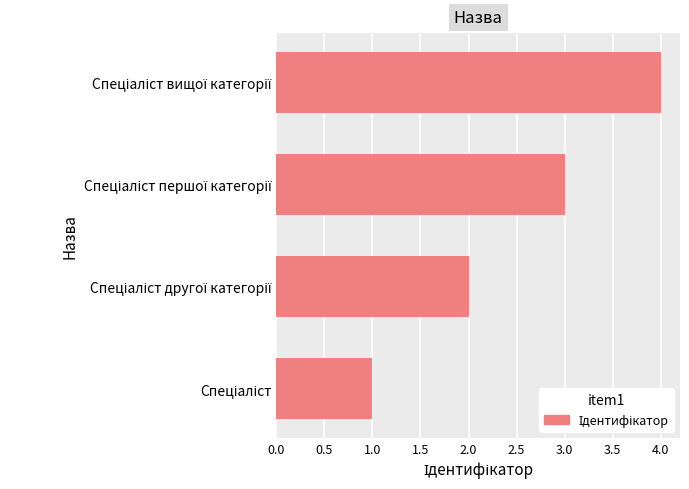

What is the sum of all values?

10